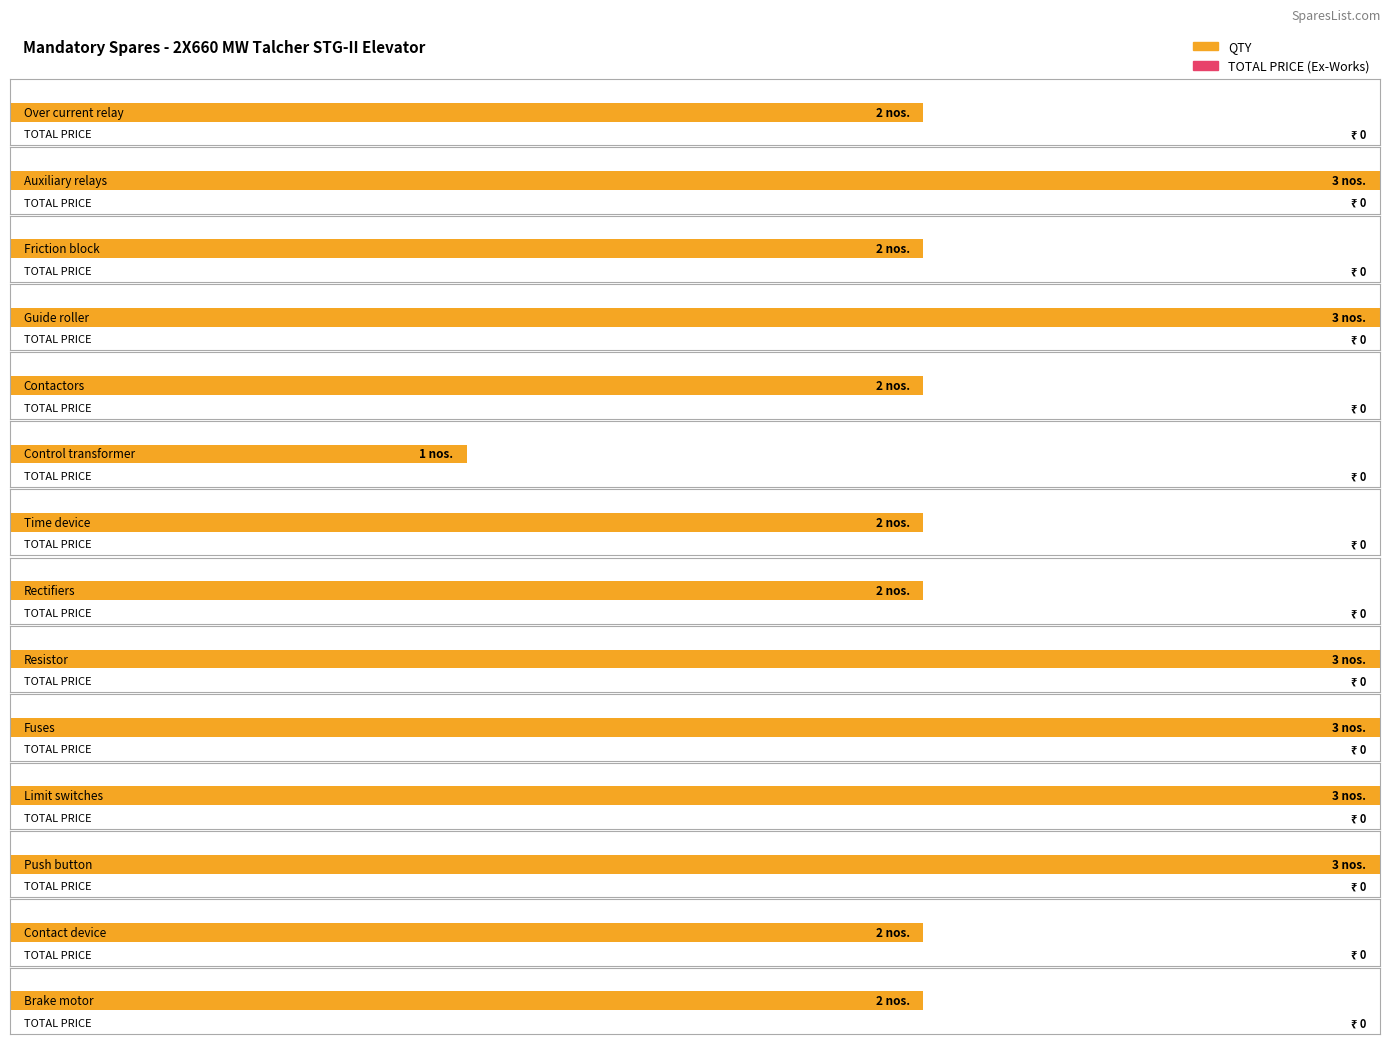

What is the difference between the maximum and minimum values in the QTY series?

2